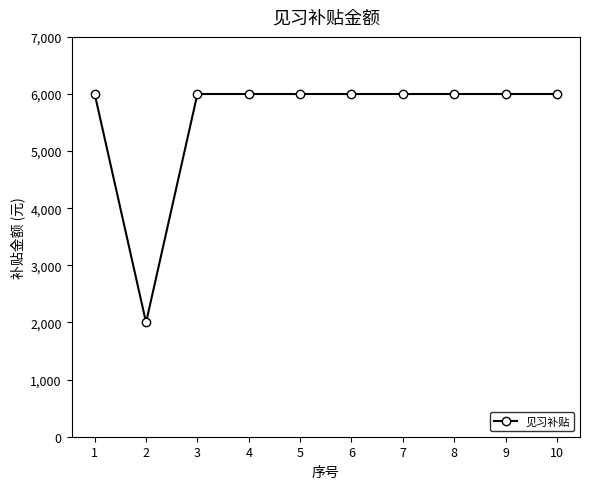

True or false: the data shows 2930 at 6.

False